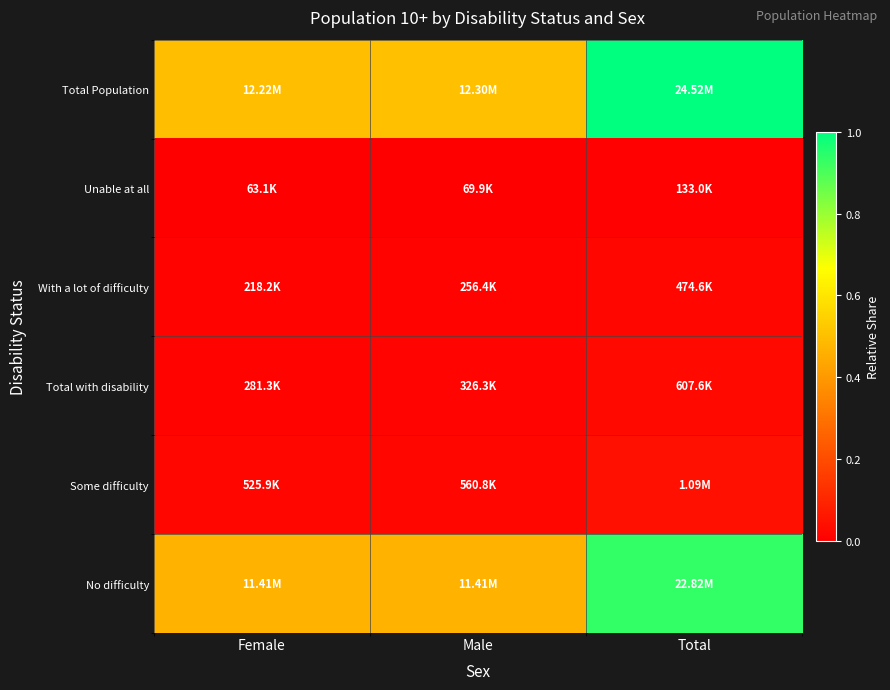

Reading left to right, transcribe all the data shown in this chart.

Total Population: Female=0.5	Male=0.5	Total=1.0
Unable at all: Female=0.0	Male=0.0	Total=0.0
With a lot of difficulty: Female=0.0	Male=0.0	Total=0.0
Total with disability: Female=0.0	Male=0.0	Total=0.0
Some difficulty: Female=0.0	Male=0.0	Total=0.0
No difficulty: Female=0.5	Male=0.5	Total=0.9